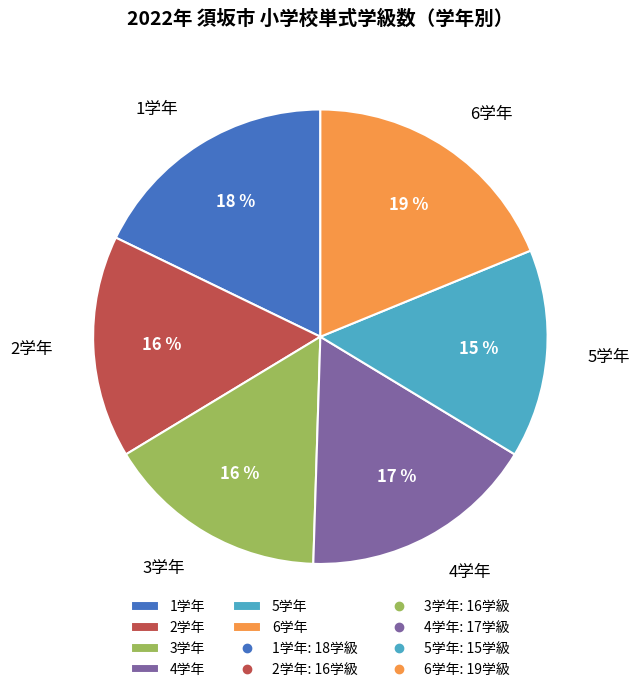

To the nearest percent, what is the difference between the 1学年 and 3学年 slice percentages?

2%